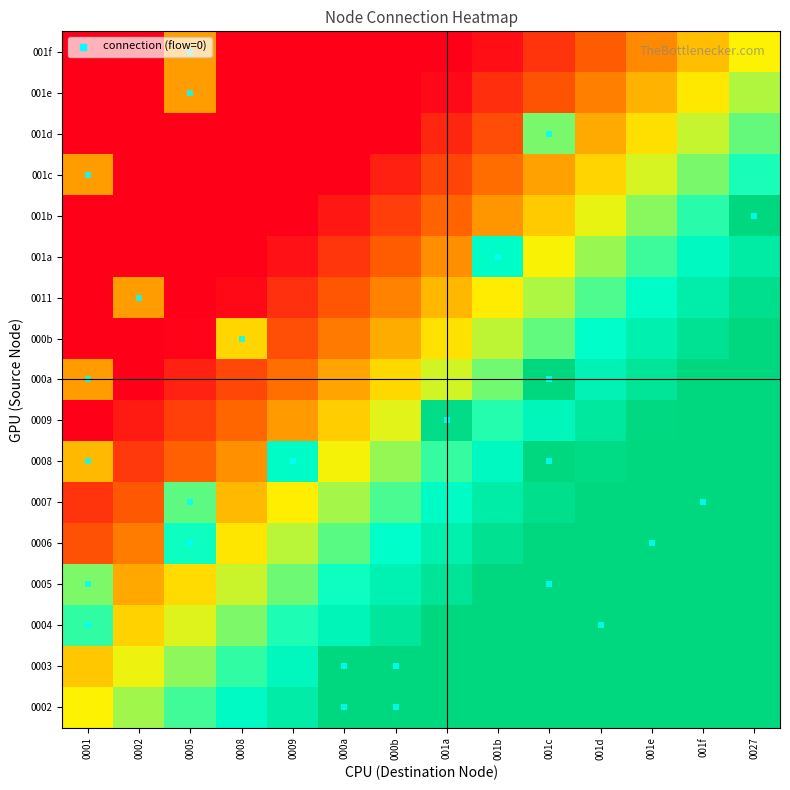

Reading right to left, what are all the values shown in this chart?

0002: 0027=1.0	001f=1.0	001e=1.0	001d=1.0	001c=1.0	001b=1.0	001a=1.0	000b=1.0	000a=1.0	0009=0.9	0008=0.8	0005=0.7	0002=0.6	0001=0.5
0003: 0027=1.0	001f=1.0	001e=1.0	001d=1.0	001c=1.0	001b=1.0	001a=1.0	000b=1.0	000a=1.0	0009=0.8	0008=0.7	0005=0.6	0002=0.5	0001=0.4
0004: 0027=1.0	001f=1.0	001e=1.0	001d=1.0	001c=1.0	001b=1.0	001a=1.0	000b=0.9	000a=0.8	0009=0.7	0008=0.6	0005=0.5	0002=0.4	0001=0.7
0005: 0027=1.0	001f=1.0	001e=1.0	001d=1.0	001c=1.0	001b=1.0	001a=0.9	000b=0.8	000a=0.7	0009=0.6	0008=0.6	0005=0.5	0002=0.4	0001=0.6
0006: 0027=1.0	001f=1.0	001e=1.0	001d=1.0	001c=1.0	001b=0.9	001a=0.8	000b=0.8	000a=0.7	0009=0.6	0008=0.5	0005=0.7	0002=0.3	0001=0.2
0007: 0027=1.0	001f=1.0	001e=1.0	001d=1.0	001c=1.0	001b=0.9	001a=0.8	000b=0.7	000a=0.6	0009=0.5	0008=0.4	0005=0.7	0002=0.2	0001=0.1
0008: 0027=1.0	001f=1.0	001e=1.0	001d=1.0	001c=1.0	001b=0.8	001a=0.7	000b=0.6	000a=0.5	0009=0.8	0008=0.3	0005=0.2	0002=0.1	0001=0.4
0009: 0027=1.0	001f=1.0	001e=1.0	001d=0.9	001c=0.8	001b=0.7	001a=1.0	000b=0.5	000a=0.4	0009=0.3	0008=0.3	0005=0.2	0002=0.1	0001=0.0
000a: 0027=1.0	001f=1.0	001e=0.9	001d=0.8	001c=1.0	001b=0.6	001a=0.5	000b=0.5	000a=0.4	0009=0.3	0008=0.2	0005=0.1	0002=0.0	0001=0.3
000b: 0027=1.0	001f=0.9	001e=0.8	001d=0.7	001c=0.7	001b=0.6	001a=0.5	000b=0.4	000a=0.3	0009=0.2	0008=0.5	0005=0.0	0002=0.0	0001=0.0
0011: 0027=0.9	001f=0.9	001e=0.8	001d=0.7	001c=0.6	001b=0.5	001a=0.4	000b=0.3	000a=0.2	0009=0.1	0008=0.0	0005=0.0	0002=0.3	0001=0.0
001a: 0027=0.9	001f=0.8	001e=0.7	001d=0.6	001c=0.5	001b=0.8	001a=0.3	000b=0.2	000a=0.1	0009=0.0	0008=0.0	0005=0.0	0002=0.0	0001=0.0
001b: 0027=1.0	001f=0.7	001e=0.6	001d=0.5	001c=0.4	001b=0.3	001a=0.2	000b=0.2	000a=0.1	0009=0.0	0008=0.0	0005=0.0	0002=0.0	0001=0.0
001c: 0027=0.7	001f=0.6	001e=0.5	001d=0.4	001c=0.4	001b=0.3	001a=0.2	000b=0.1	000a=0.0	0009=0.0	0008=0.0	0005=0.0	0002=0.0	0001=0.3
001d: 0027=0.7	001f=0.6	001e=0.5	001d=0.4	001c=0.6	001b=0.2	001a=0.1	000b=0.0	000a=0.0	0009=0.0	0008=0.0	0005=0.0	0002=0.0	0001=0.0
001e: 0027=0.6	001f=0.5	001e=0.4	001d=0.3	001c=0.2	001b=0.1	001a=0.0	000b=0.0	000a=0.0	0009=0.0	0008=0.0	0005=0.3	0002=0.0	0001=0.0
001f: 0027=0.5	001f=0.4	001e=0.3	001d=0.2	001c=0.1	001b=0.0	001a=0.0	000b=0.0	000a=0.0	0009=0.0	0008=0.0	0005=0.3	0002=0.0	0001=0.0